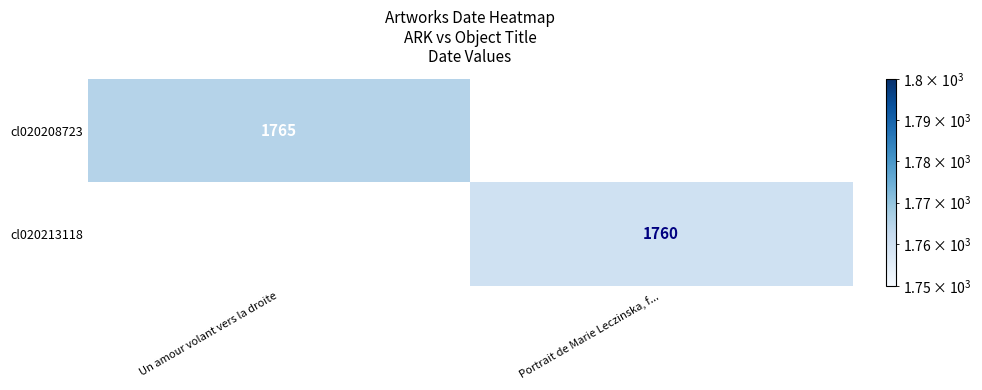

The cl020213118 series shows 1760 at Portrait de Marie Leczinska, f.... True or false?

True